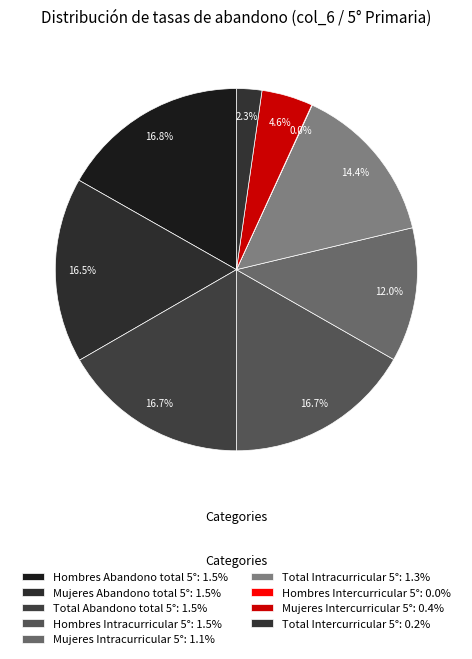

Between Mujeres Intercurricular 5° and Mujeres Abandono total 5°, which is larger?

Mujeres Abandono total 5°